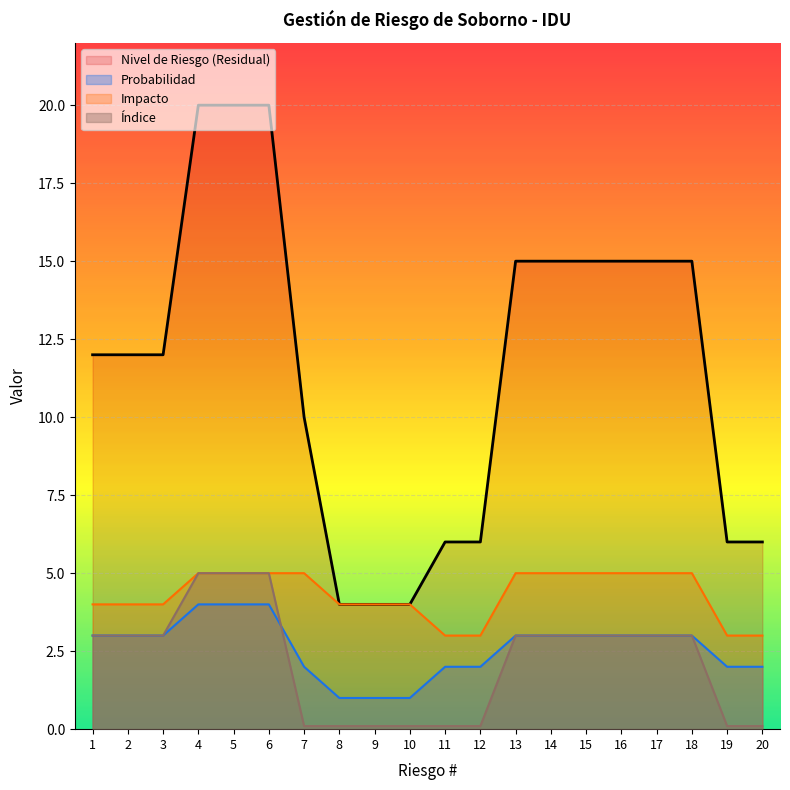

True or false: Indice and Impacto intersect in this chart.

False